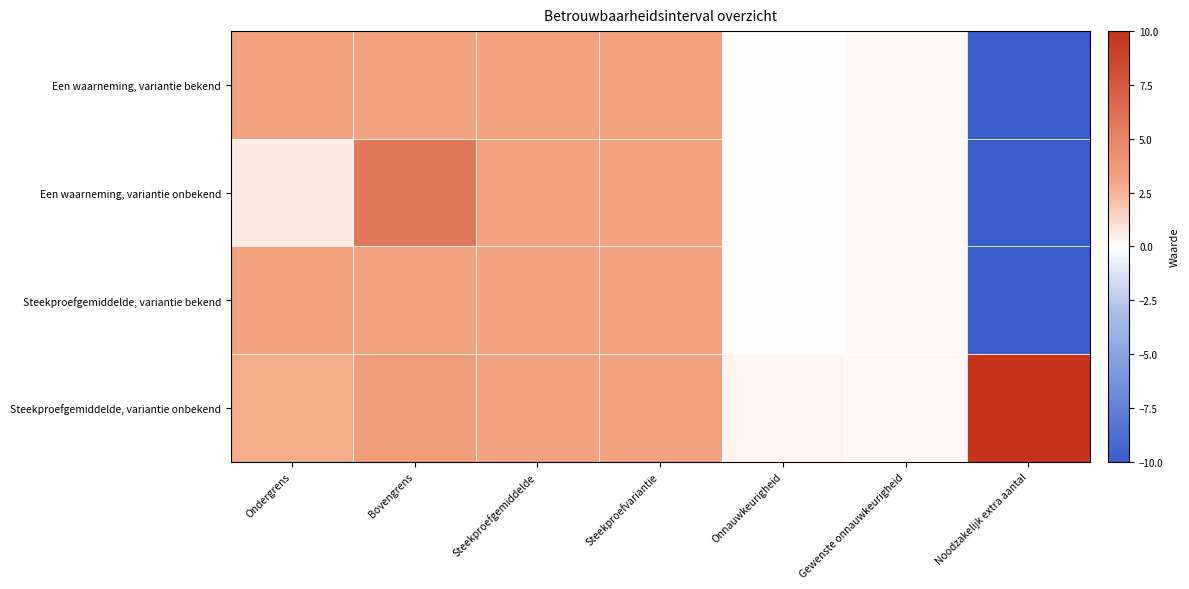

Rank the series at Steekproefvariantie from highest to lowest value.

Een waarneming, variantie bekend, Een waarneming, variantie onbekend, Steekproefgemiddelde, variantie bekend, Steekproefgemiddelde, variantie onbekend